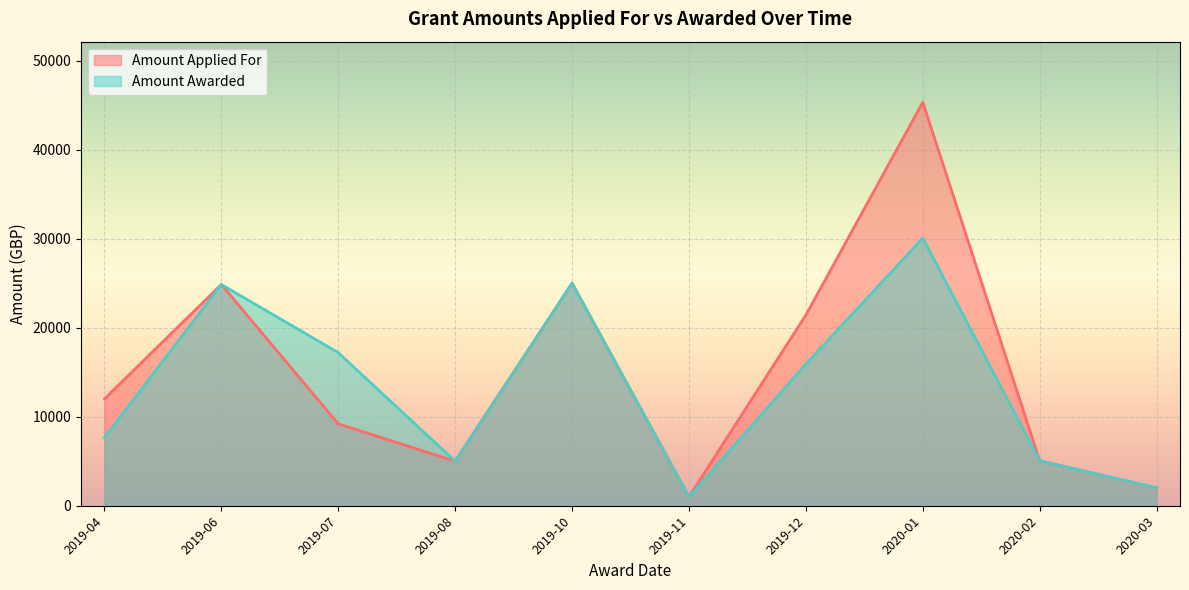

Between 2019-12 and 2020-01, which series saw the biggest shift?

Amount Applied For